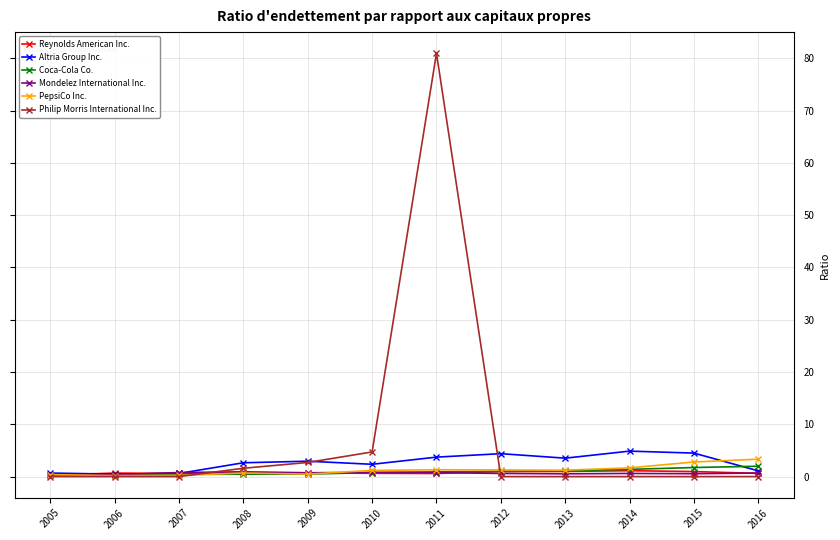

What is the spread (max minus min) of values at 2005?

0.7